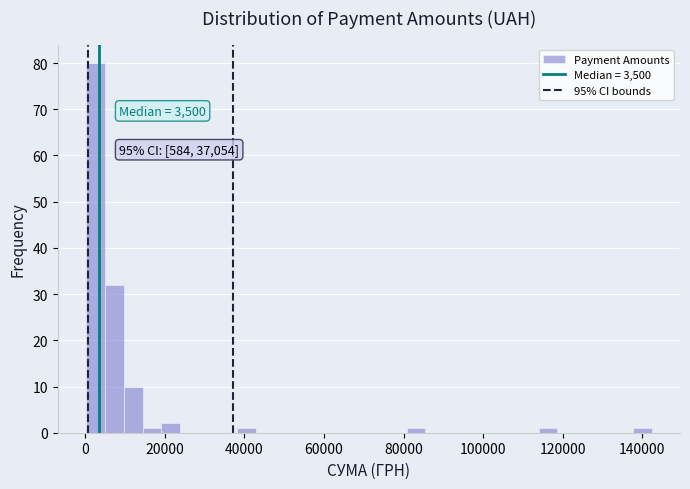

Read against the x-axis, roughly where is the centre of the tallest bar?

2000